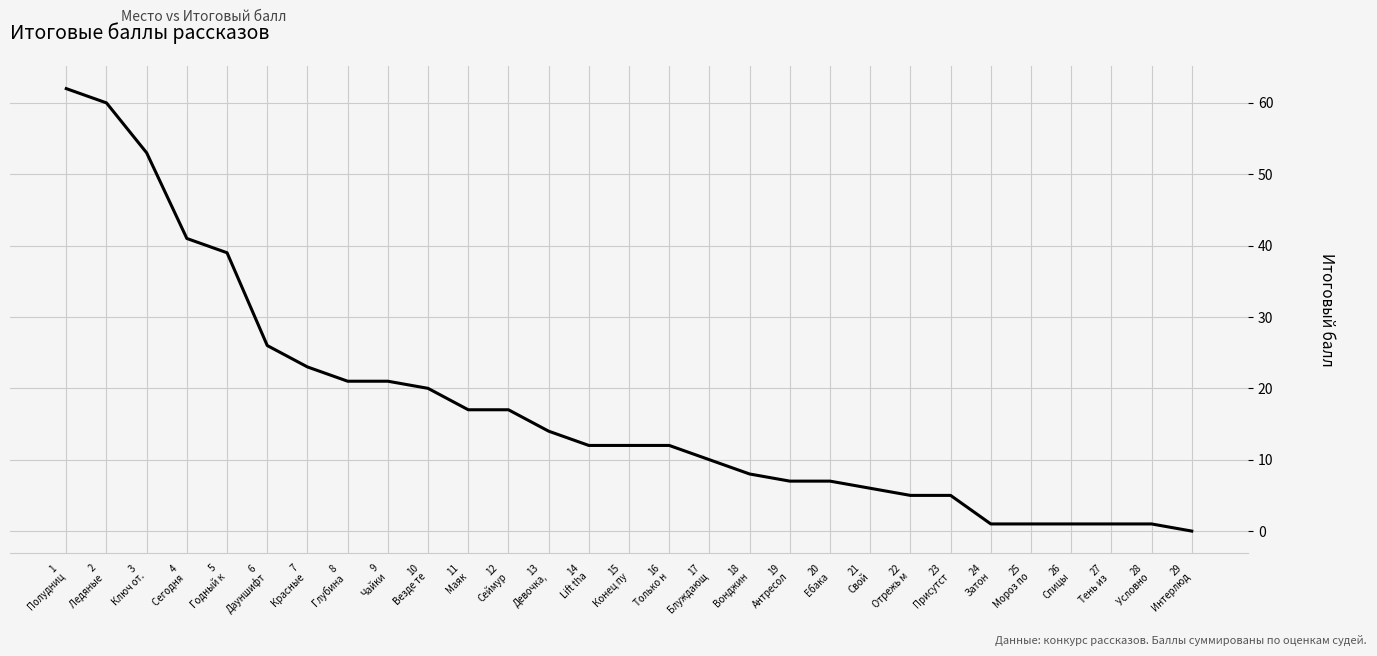

How many lines are shown in the chart?

1